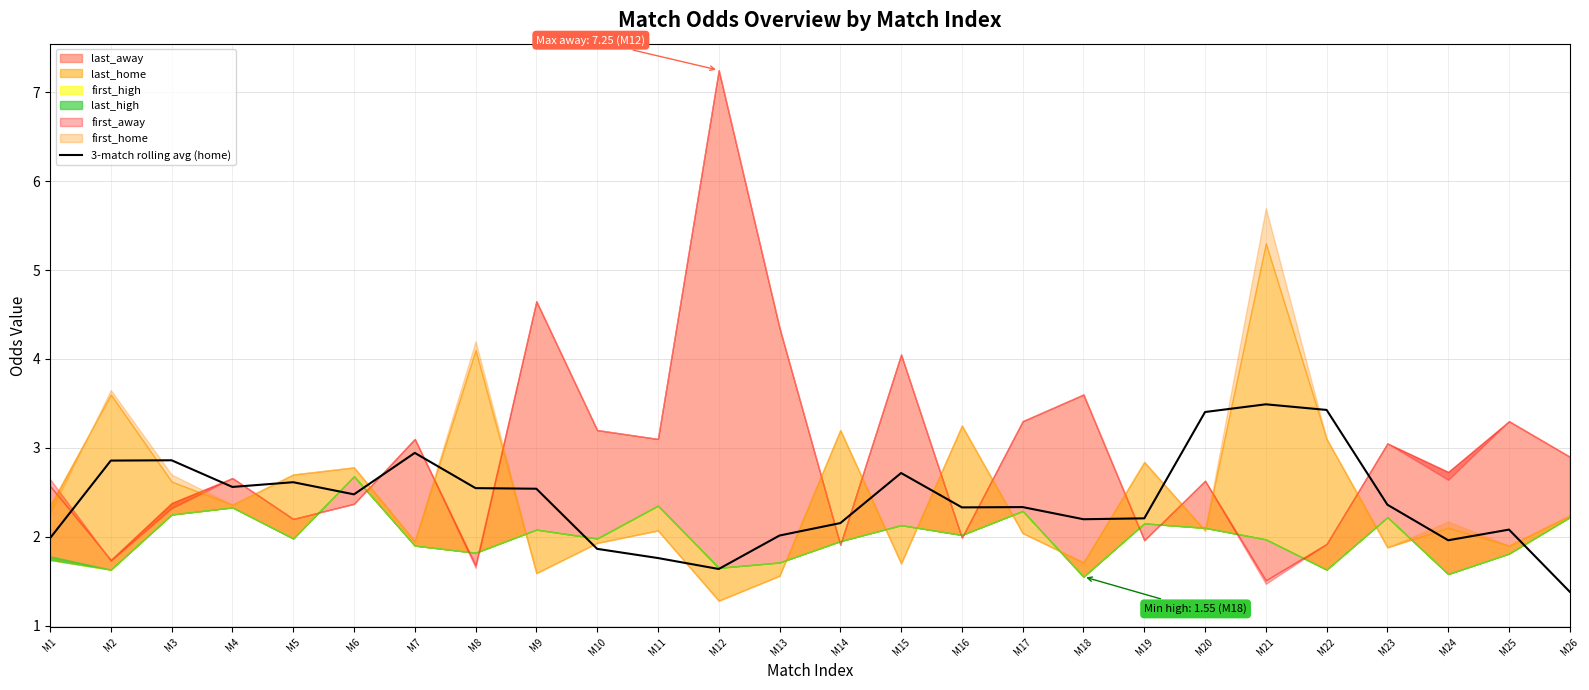

At which label does 3-match rolling avg (home) reach its minimum?

M26